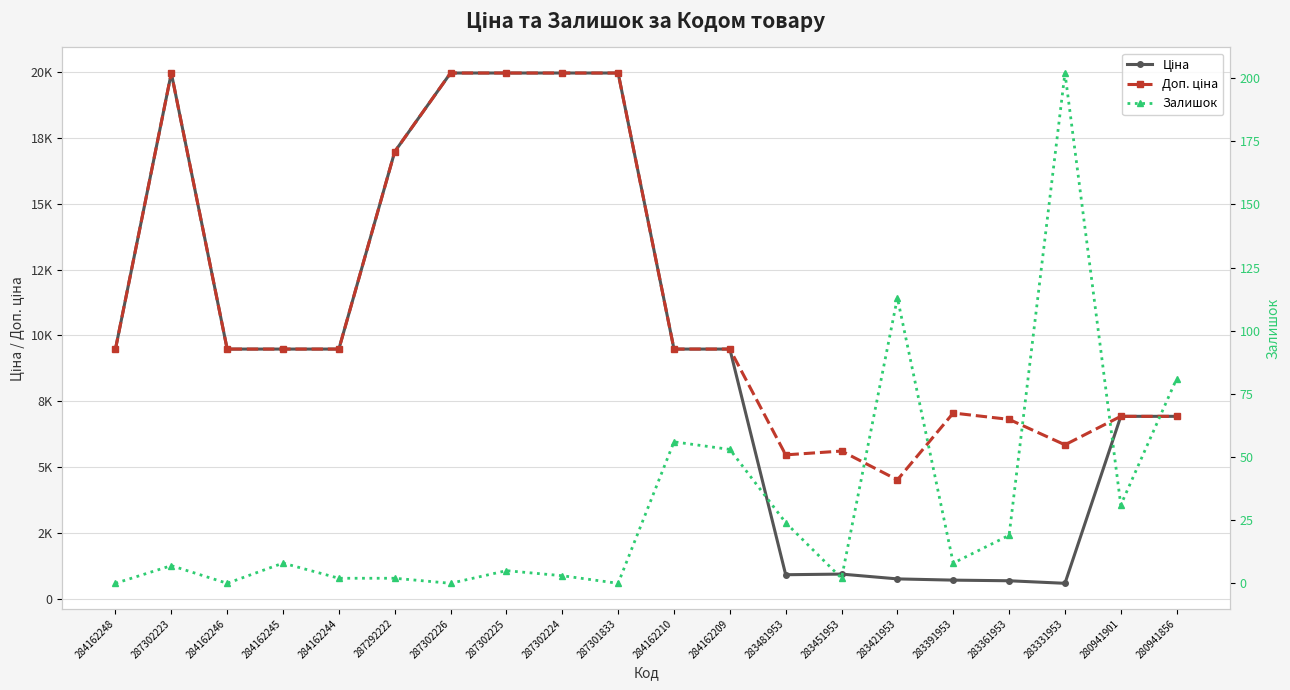

True or false: Залишок and Ціна cross at least once.

False